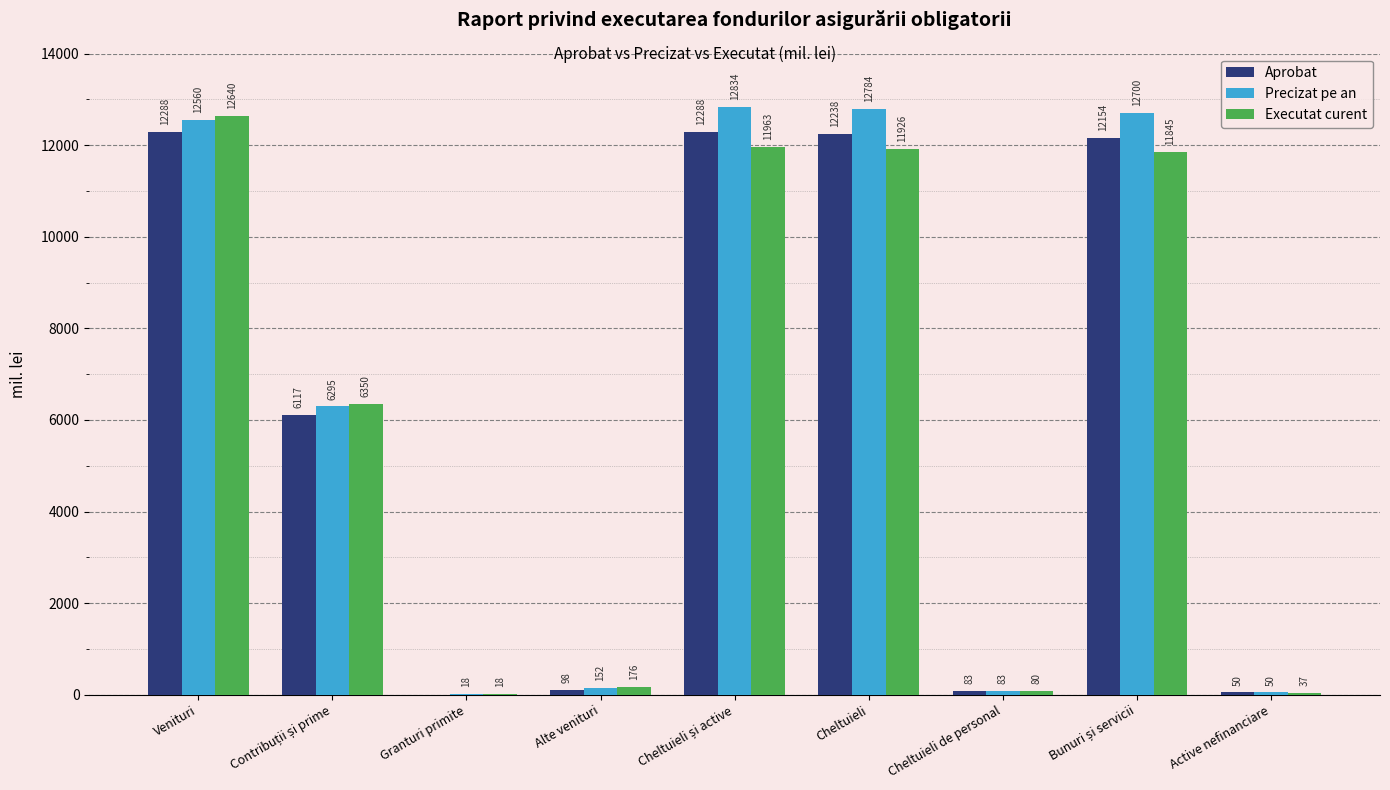

True or false: Executat curent has a value of 12639.5 at Venituri.

True